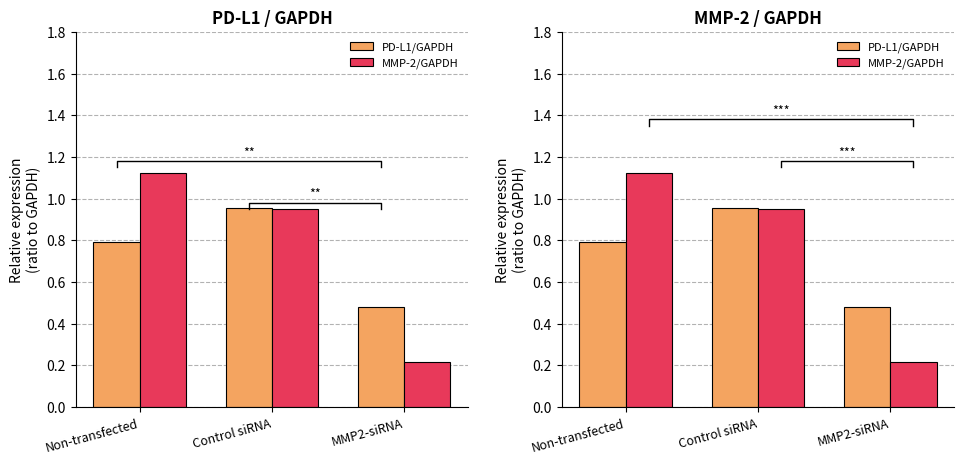

What position from the right is MMP2-siRNA?

1